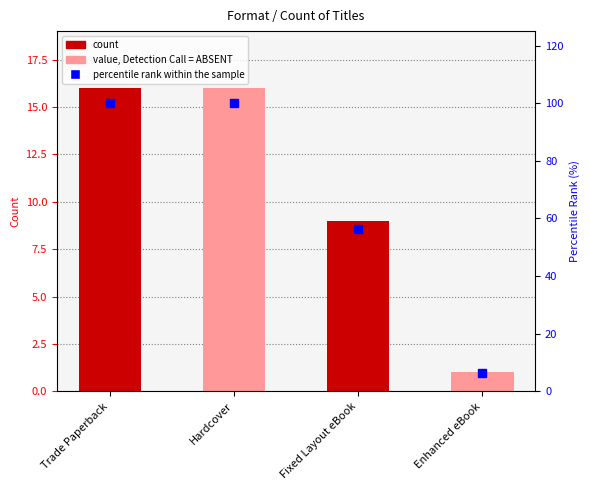

What is the change in value from Hardcover to Enhanced eBook?

-93.8